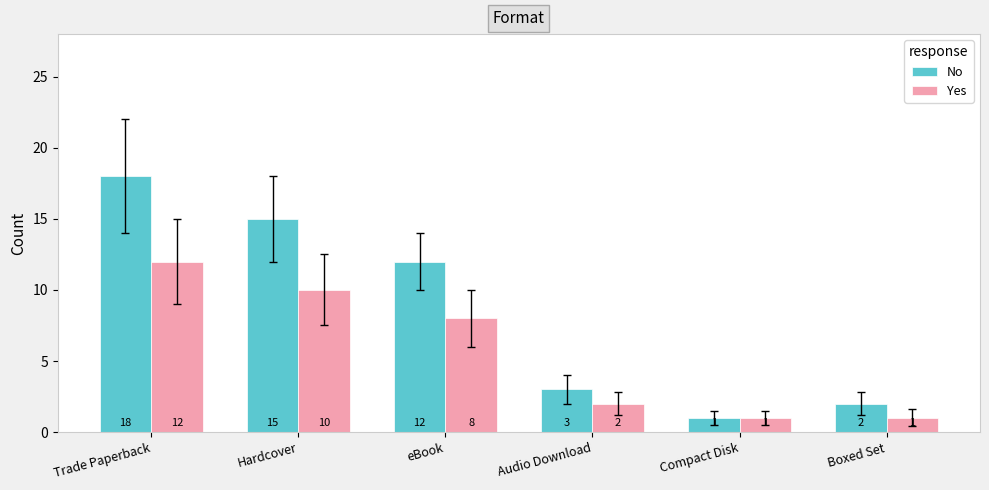

Rank the categories by No value from highest to lowest.

Trade Paperback, Hardcover, eBook, Audio Download, Boxed Set, Compact Disk